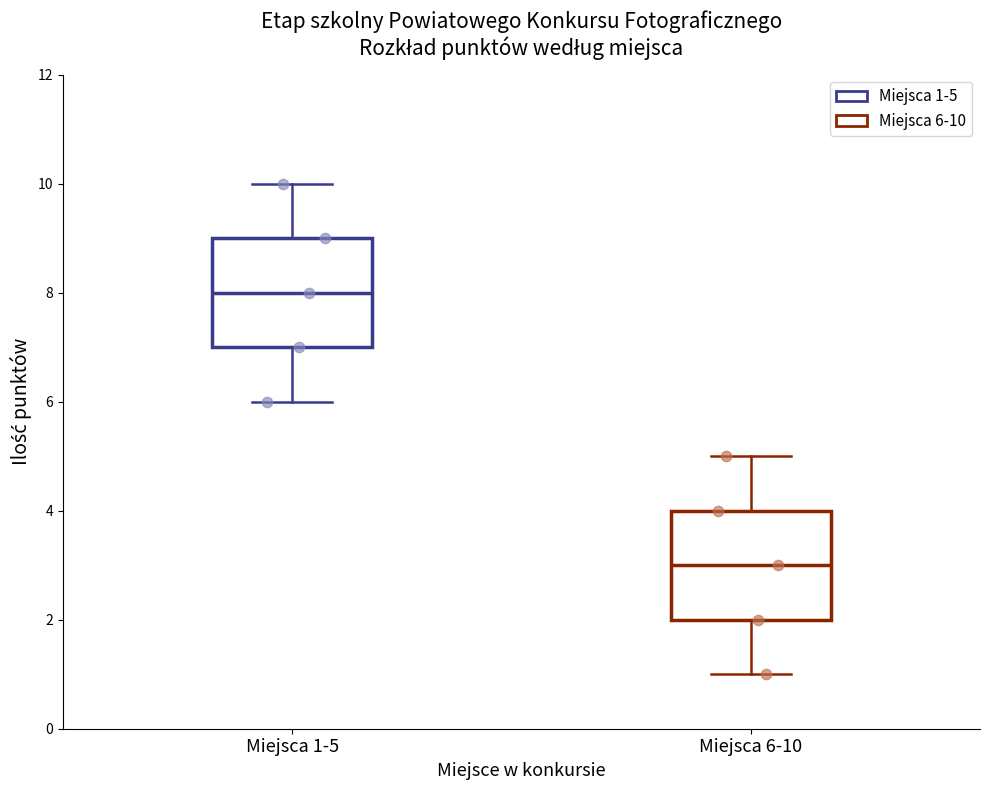

Reading left to right, transcribe this box plot: for each box, give where its median line is, the range the box spans, and where its two whiskers end, as read against the y-axis. The values are not printed on the chart, so give them approximately, as read against the axis.

Miejsca 1-5: median 8, box 7 to 9, whiskers 6 to 10
Miejsca 6-10: median 3, box 2 to 4, whiskers 1 to 5